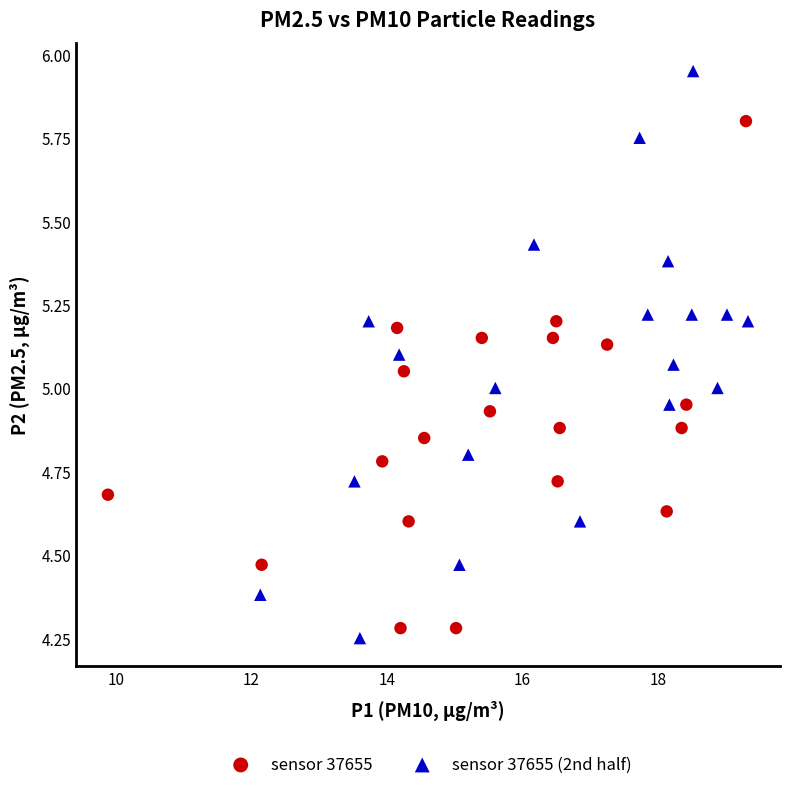

Which series contains the highest Y value?

sensor 37655 (2nd half)